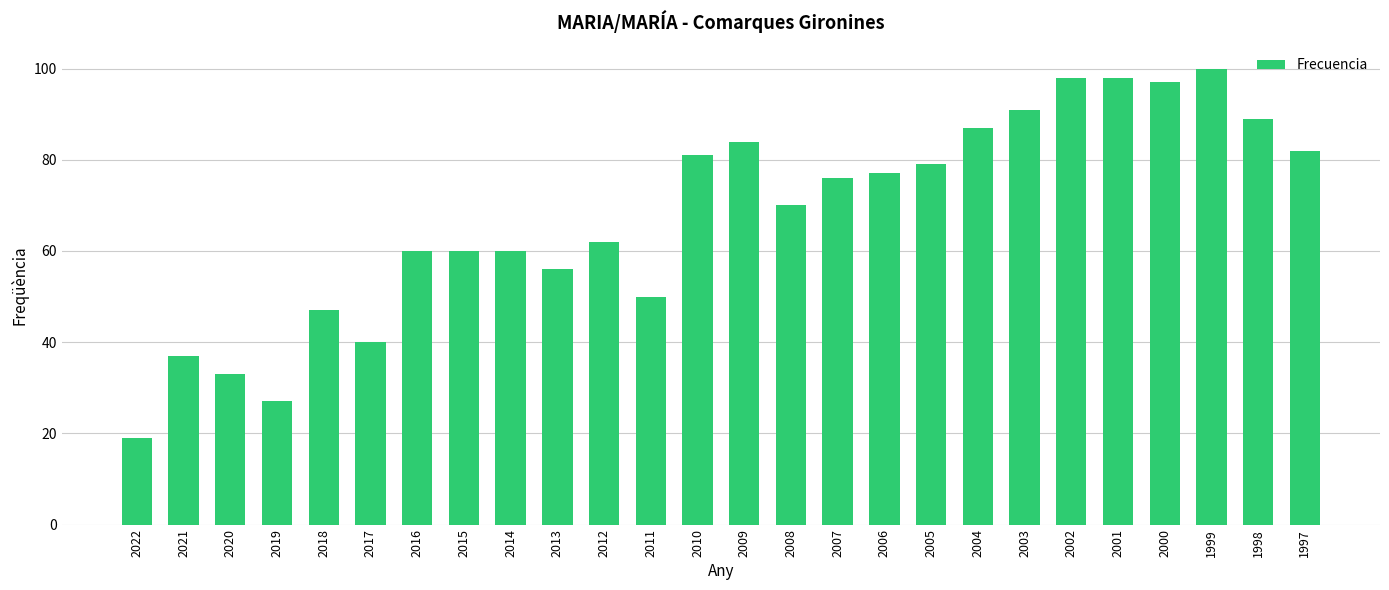

How many data points are less than 76?

13